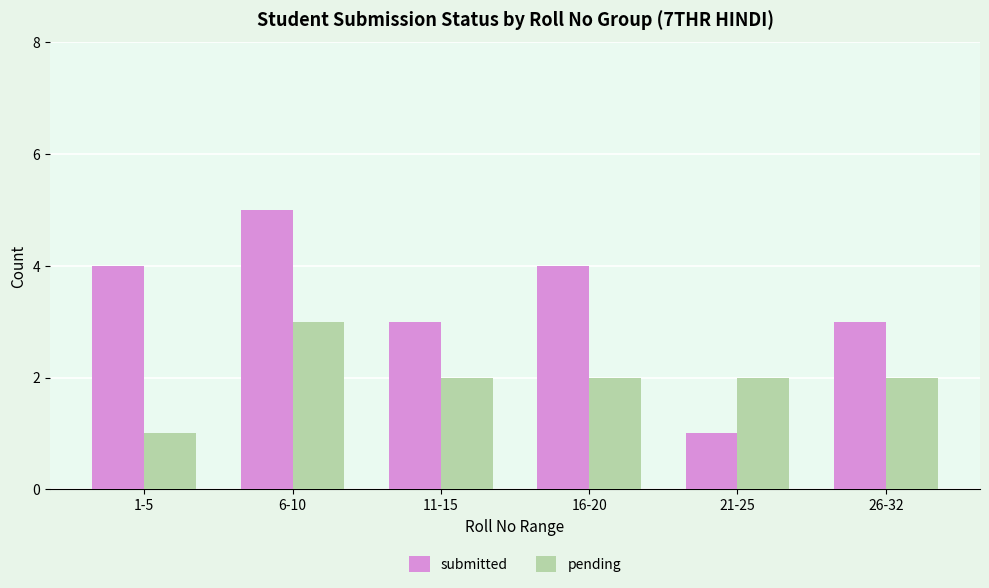

How many distinct data groups are displayed?

2